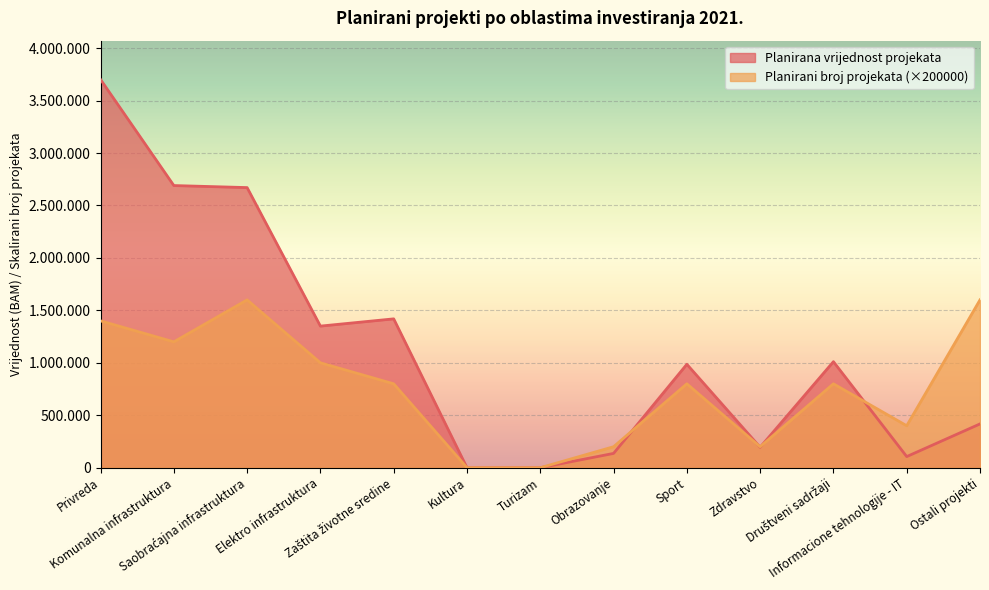

What is the difference between the highest and lowest values at Društveni sadržaji?

210863